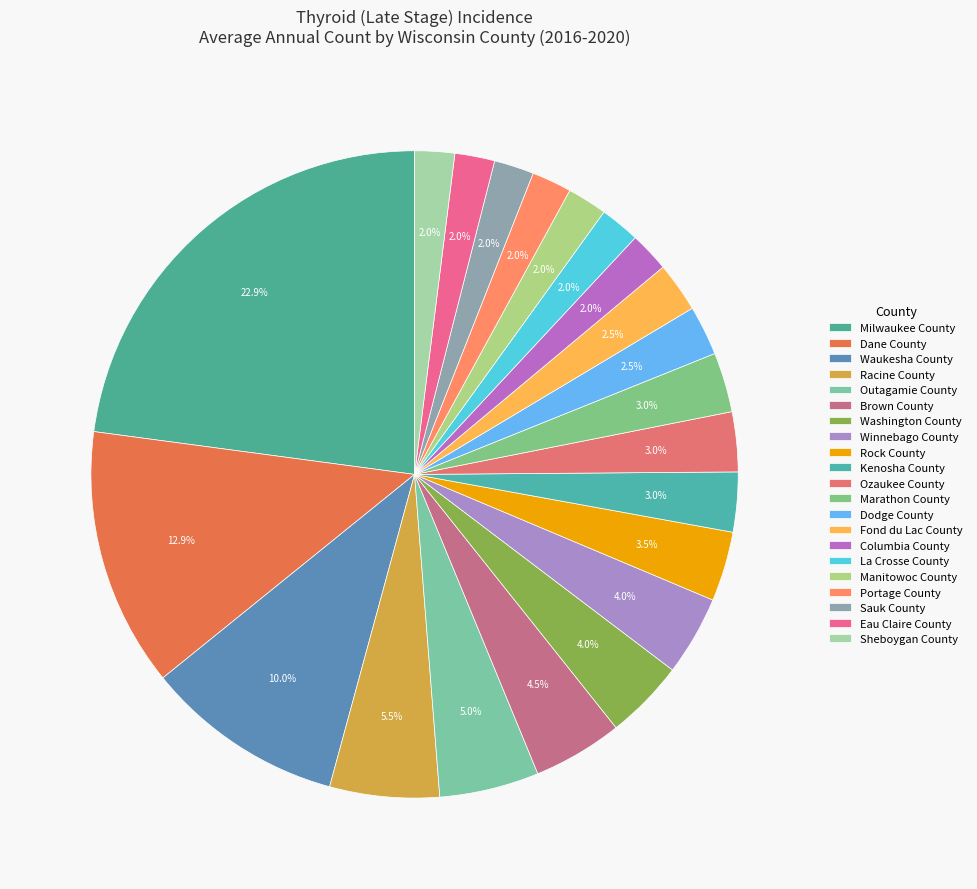

How many slices are in this pie chart?

21